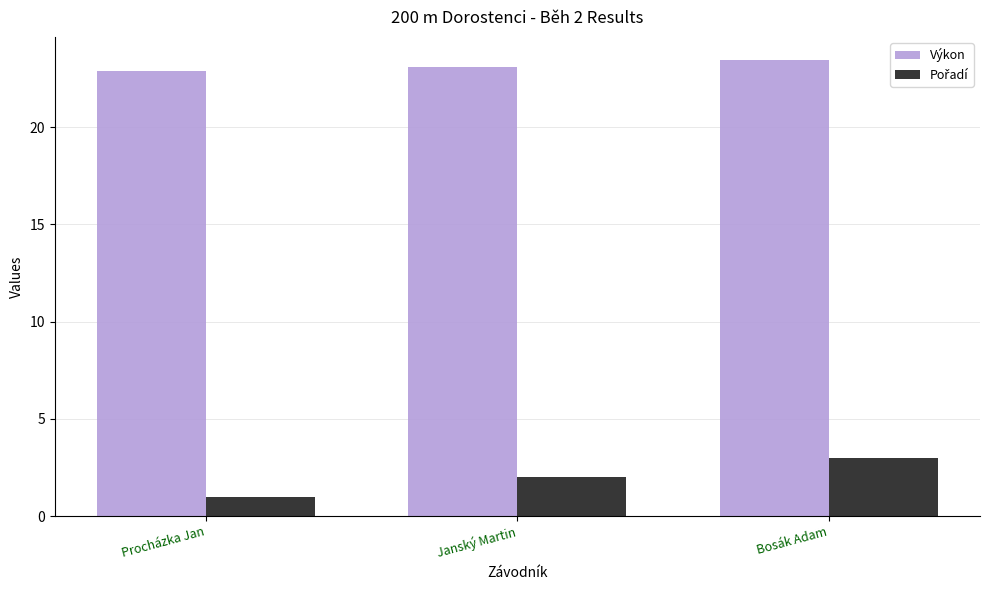

What is the difference between the highest and lowest values at Janský Martin?

21.1